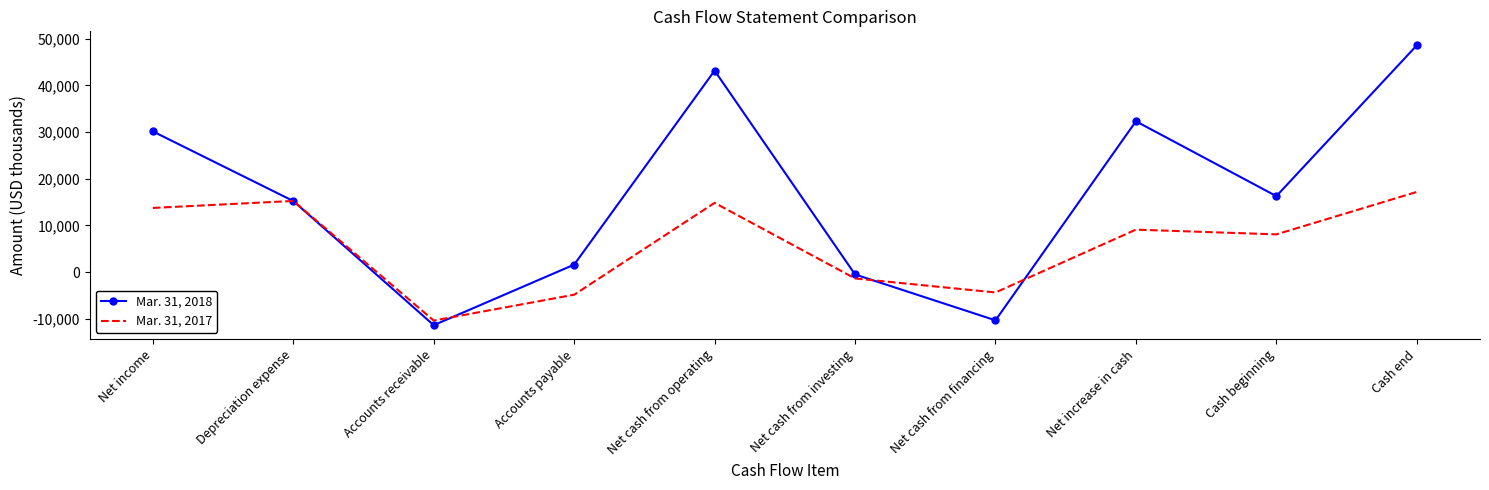

What position from the left is Net cash from financing?

7